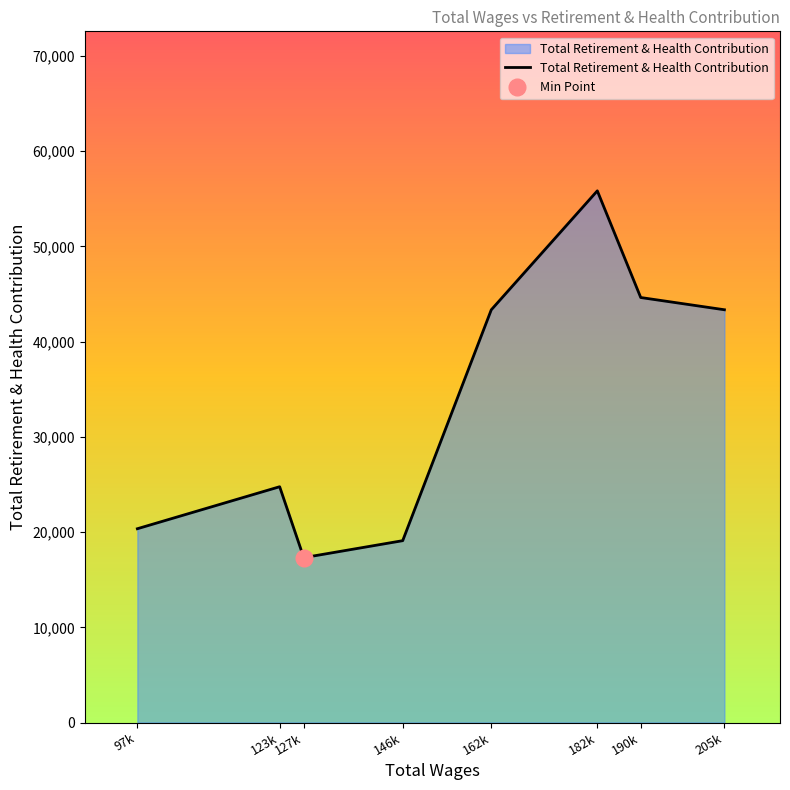

What is the minimum value shown in the chart?

17315